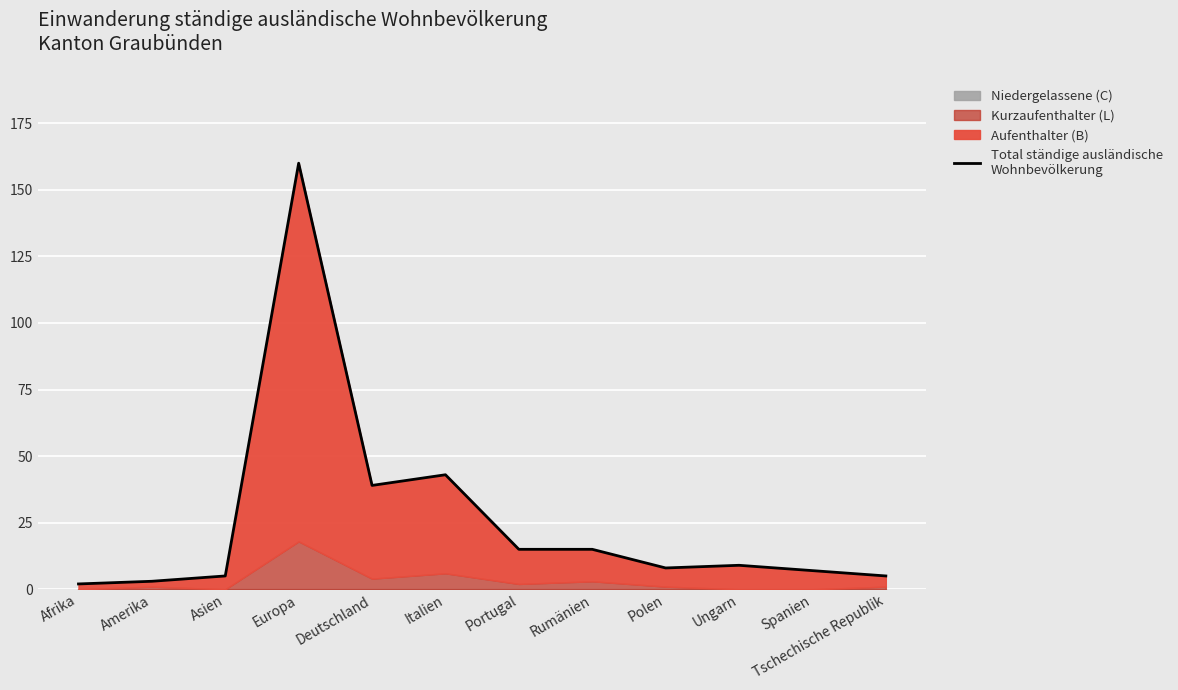

List the labels in order of value, largest first.

Europa, Italien, Deutschland, Portugal, Rumänien, Ungarn, Polen, Spanien, Asien, Tschechische Republik, Amerika, Afrika